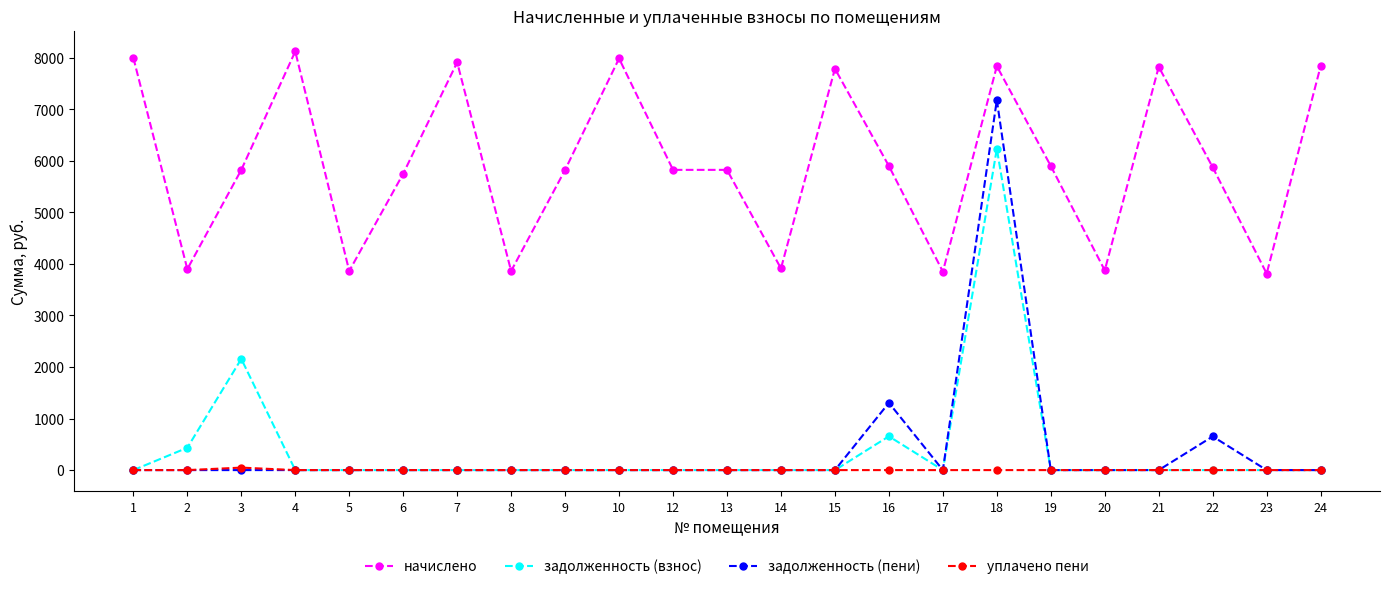

What is the total value across all series at 22?

6527.4